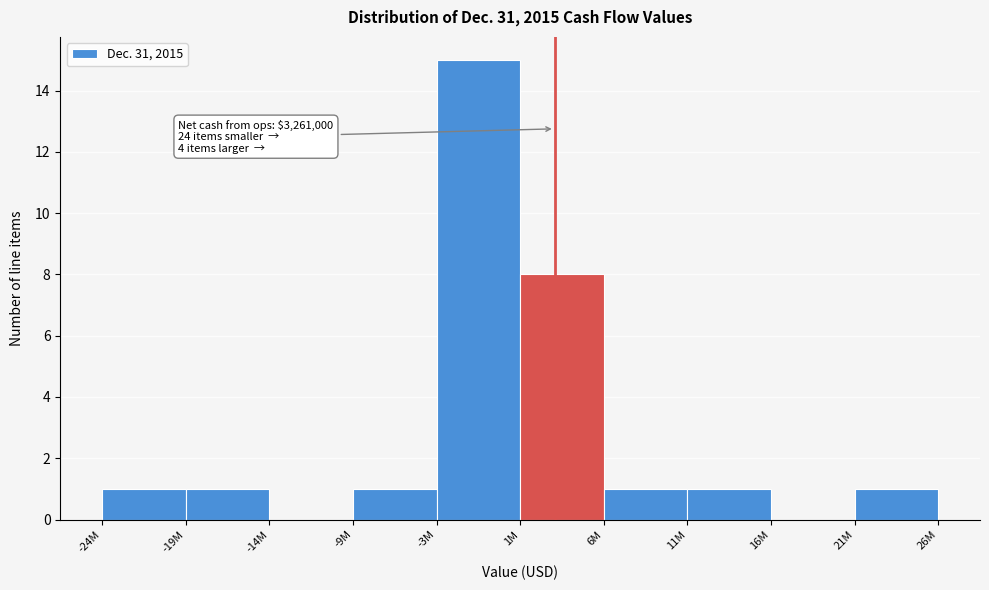

Reading right to left, transcribe all the data shown in this chart.

21M=1	16M=0	11M=1	6M=1	1M=8	-3M=15	-9M=1	-14M=0	-19M=1	-24M=1